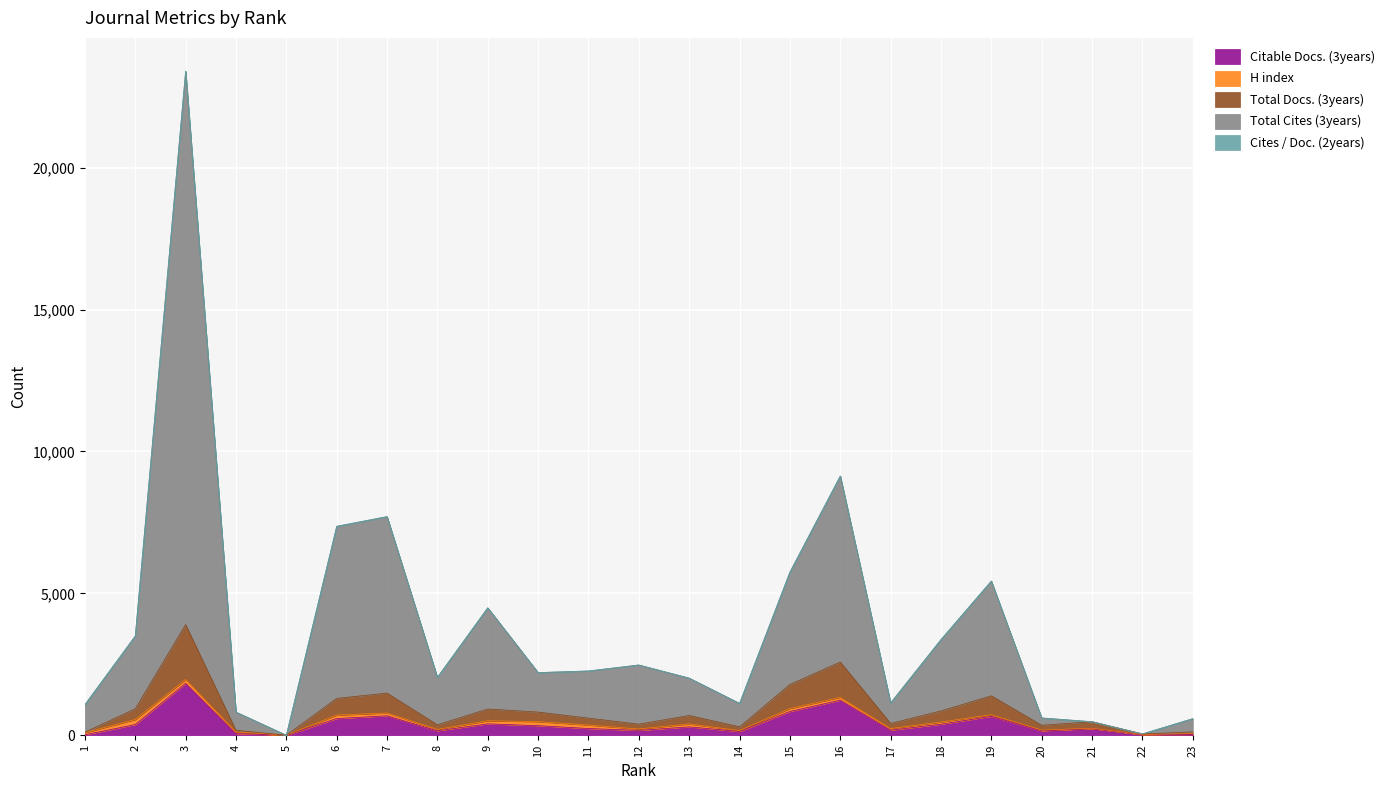

The Citable Docs. (3years) series shows 685 at 7. True or false?

True